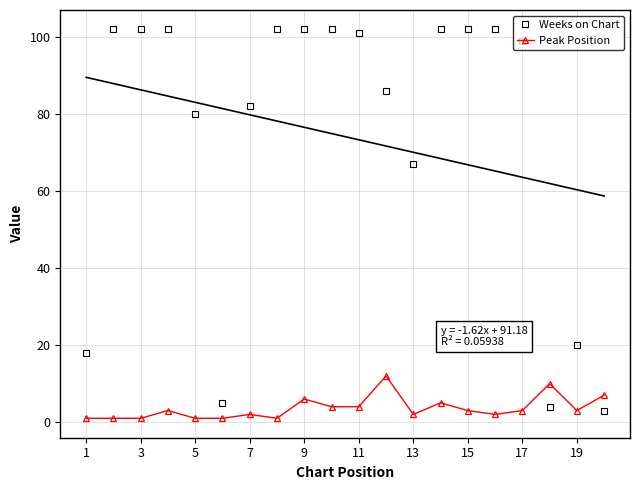

The value of Weeks on Chart at 9 is 102. True or false?

True